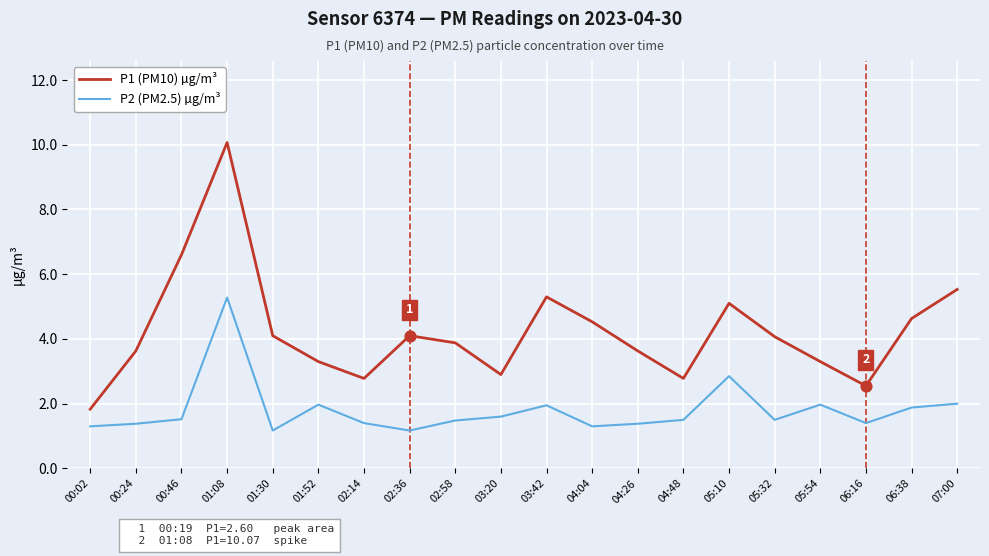

What are all the series names shown in the legend?

P1 (PM10) µg/m³, P2 (PM2.5) µg/m³